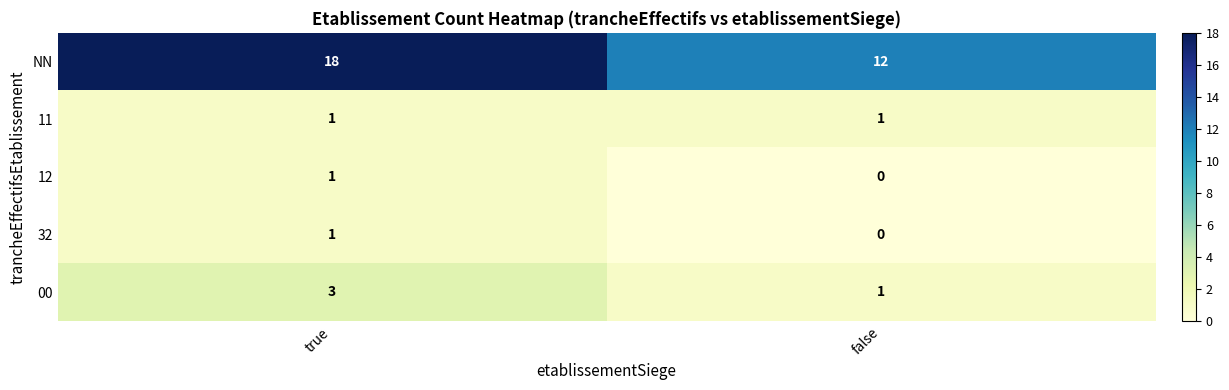

At how many categories does at least one series exceed 6?

2